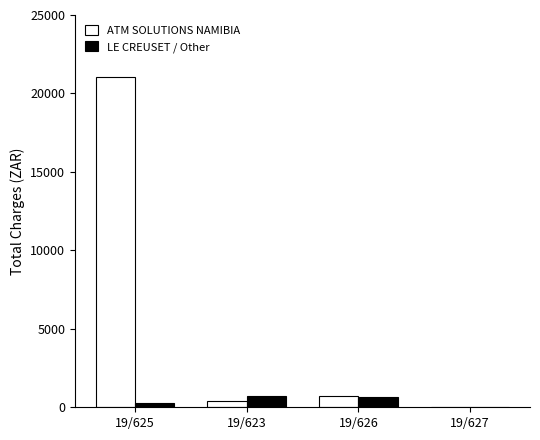

What is the highest value of the ATM SOLUTIONS NAMIBIA series?

21051.2